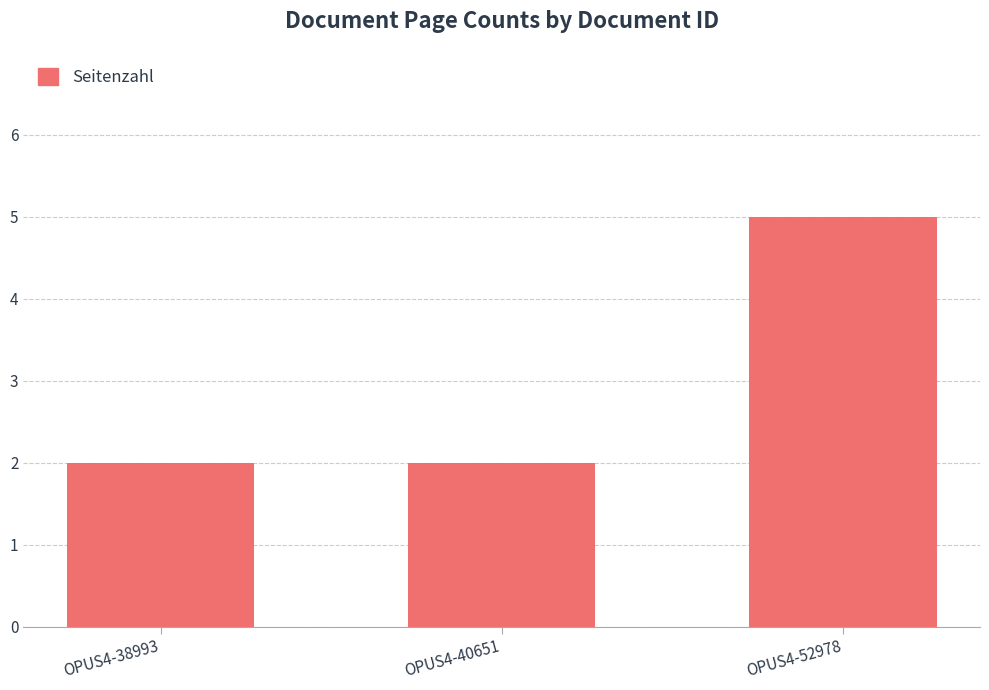

What is the greatest value displayed?

5